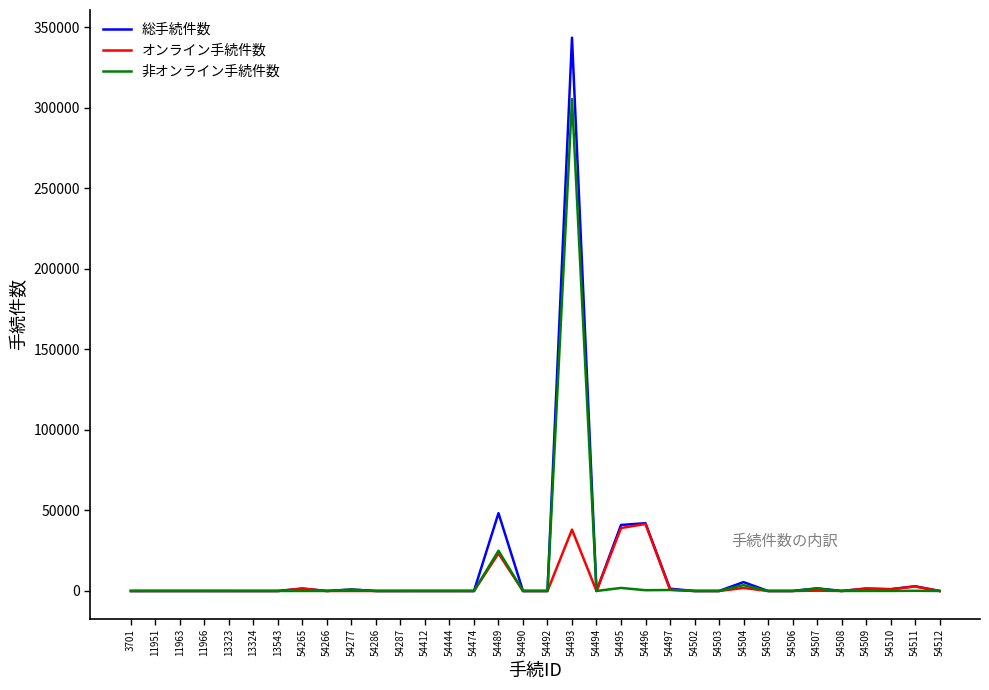

What is the sum of the オンライン手続件数 values at 54510 and 54490?

1070